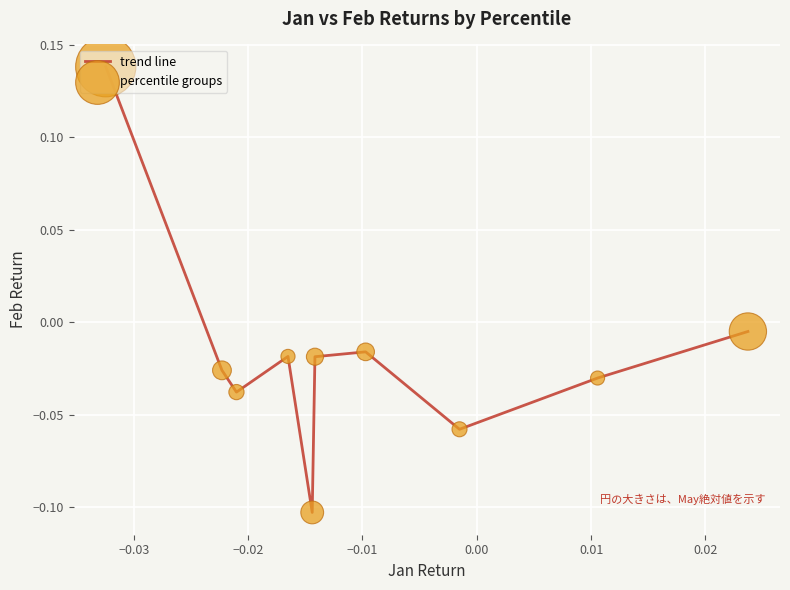

How many lines are shown in the chart?

1